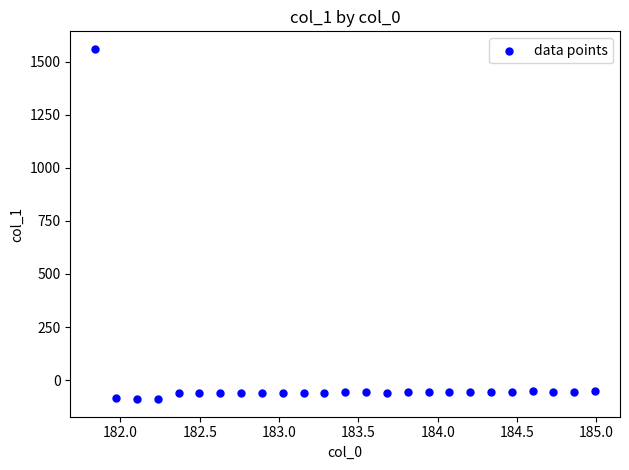

What is the range of Y values (max minus min)?

1651.2